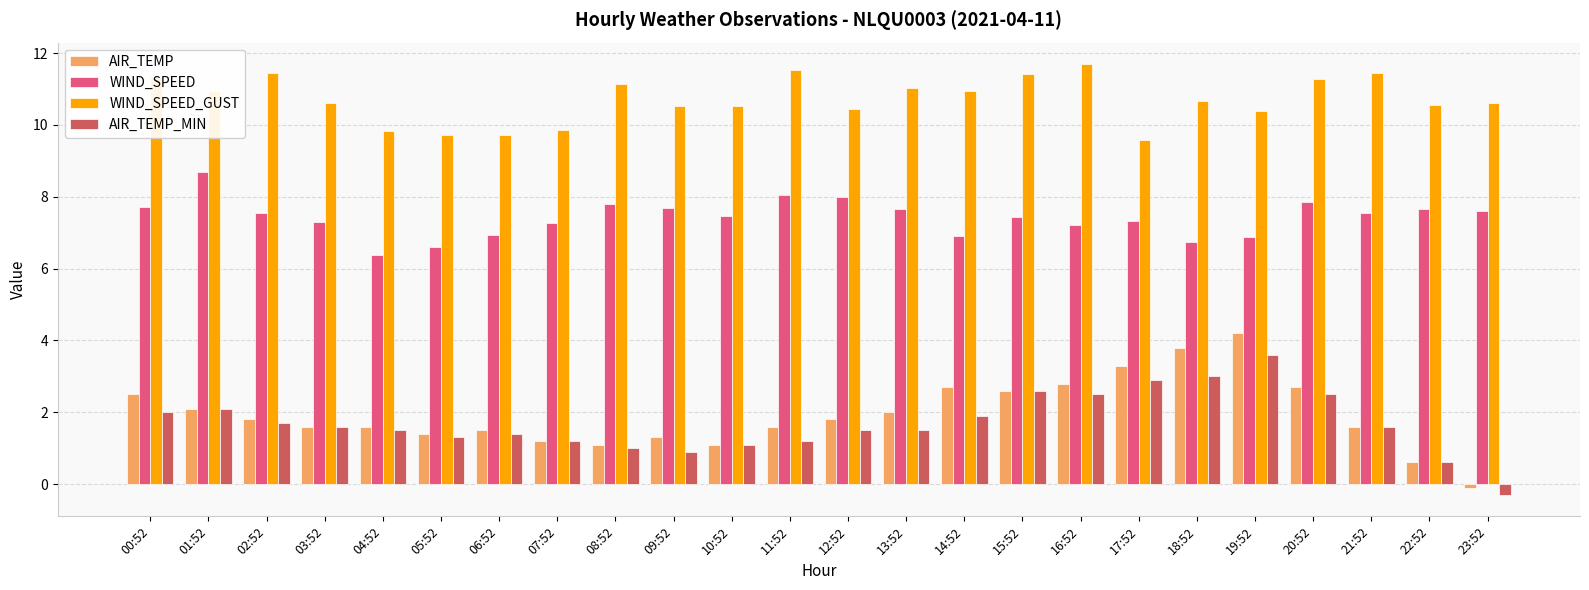

Rank the series by their maximum value, from highest to lowest.

WIND_SPEED_GUST, WIND_SPEED, AIR_TEMP, AIR_TEMP_MIN